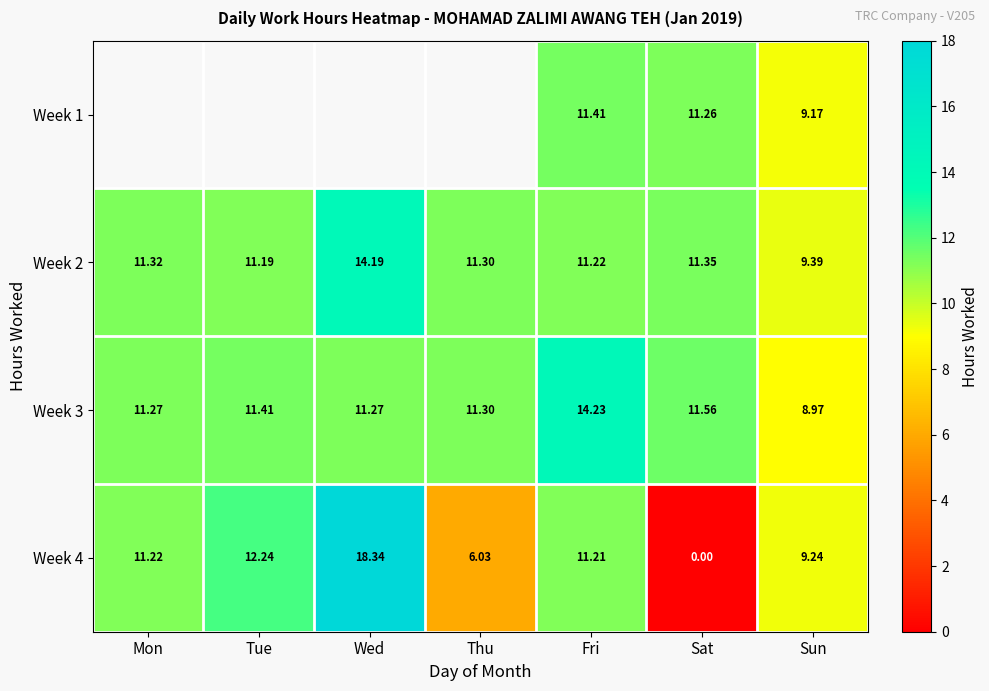

Where is Week 4 nearest to the value 9?

Sun